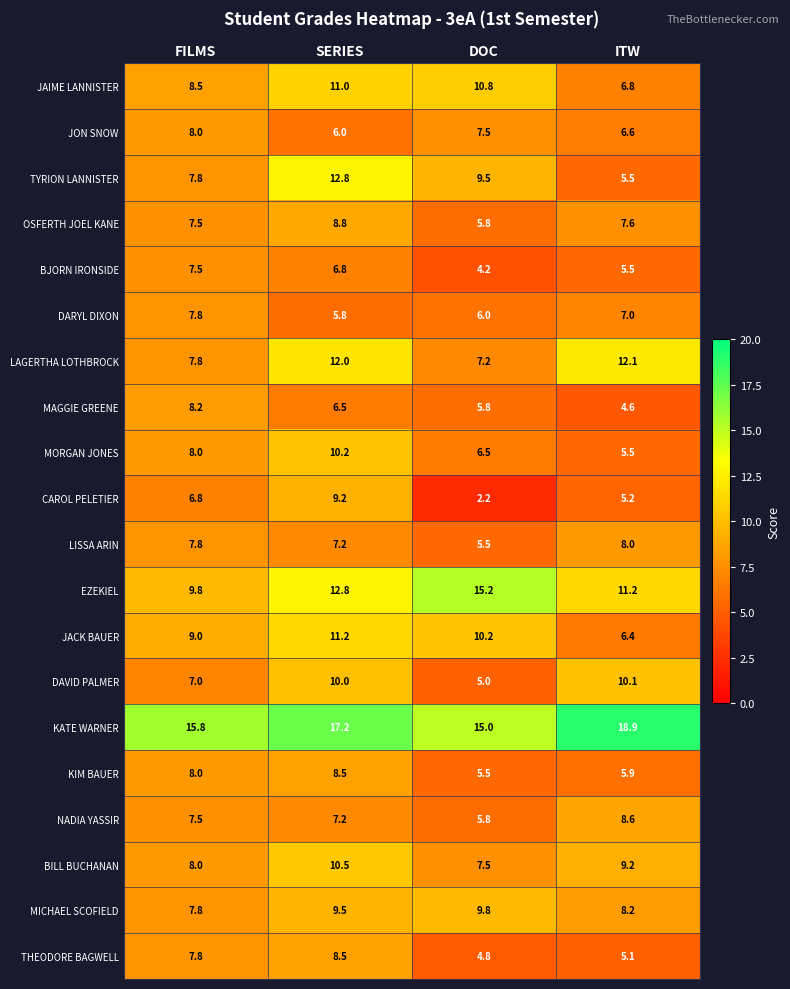

Read the KIM BAUER value at DOC.

5.5